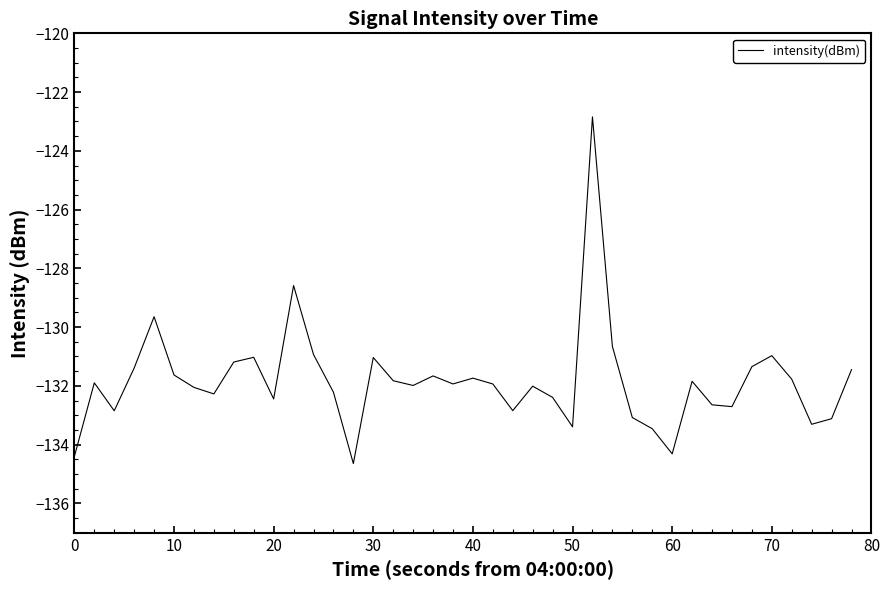

How many interior local valleys (lower than both neighbors) does the data have?

11